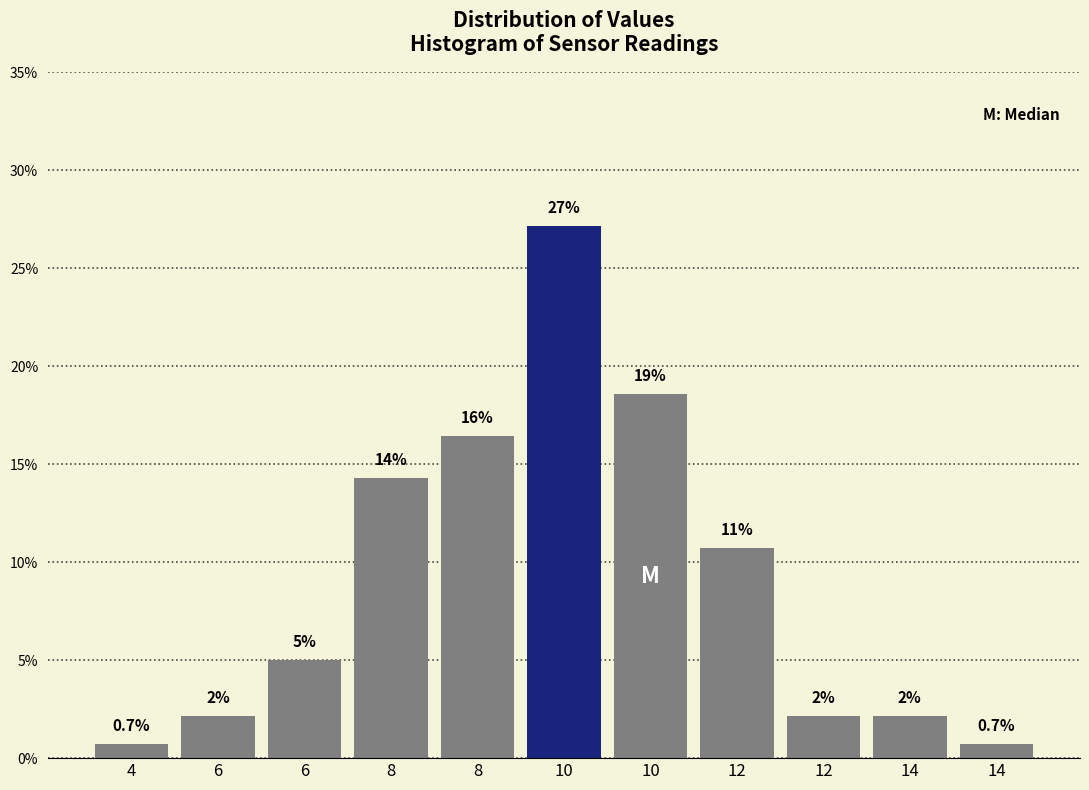

How many bars are there in total?

11